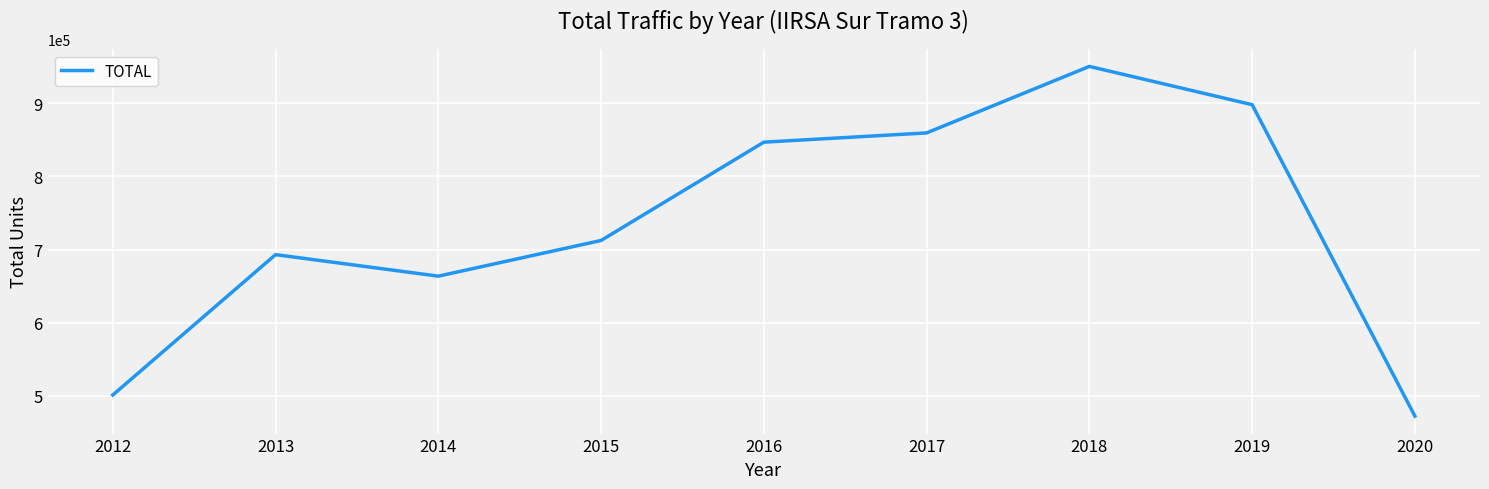

Where is the data nearest to the value 711453?

2015